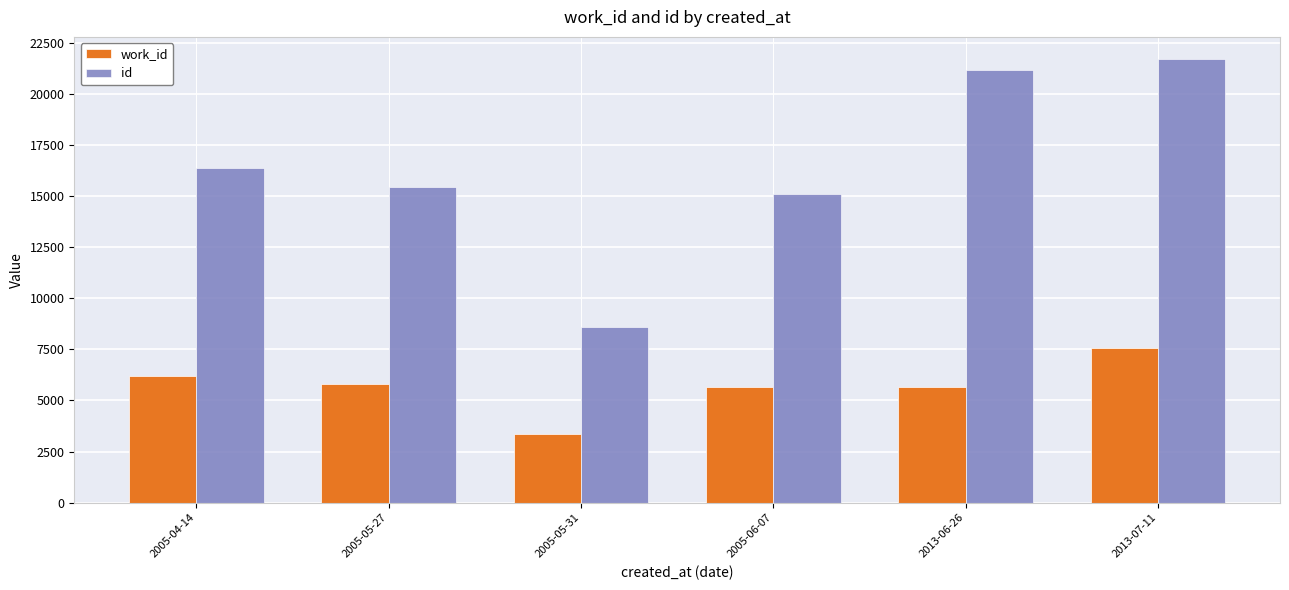

Which series changed the most between 2005-04-14 and 2013-06-26?

id